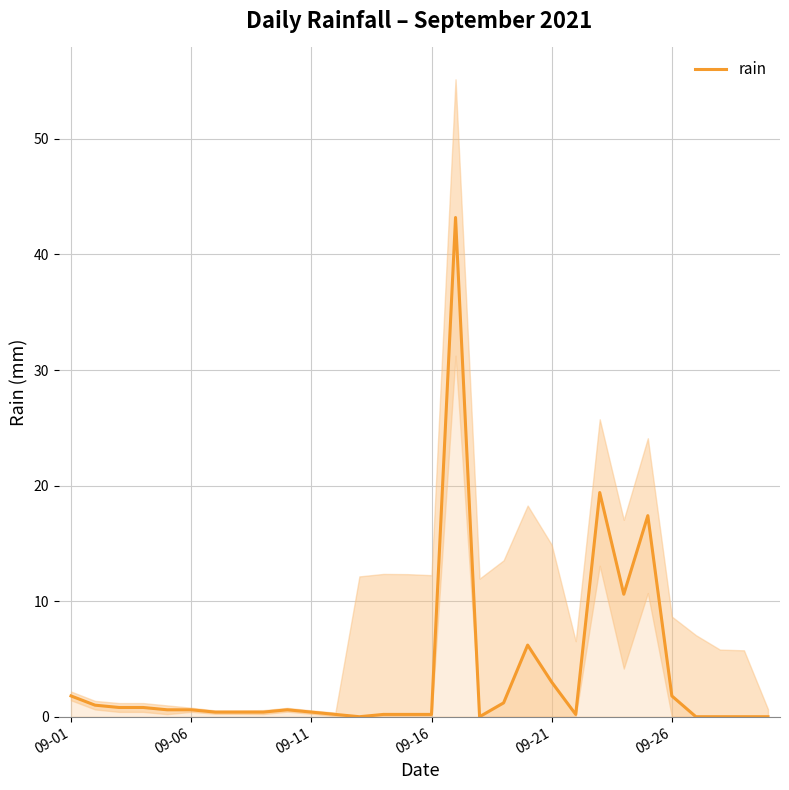

What position from the left is 27?

28